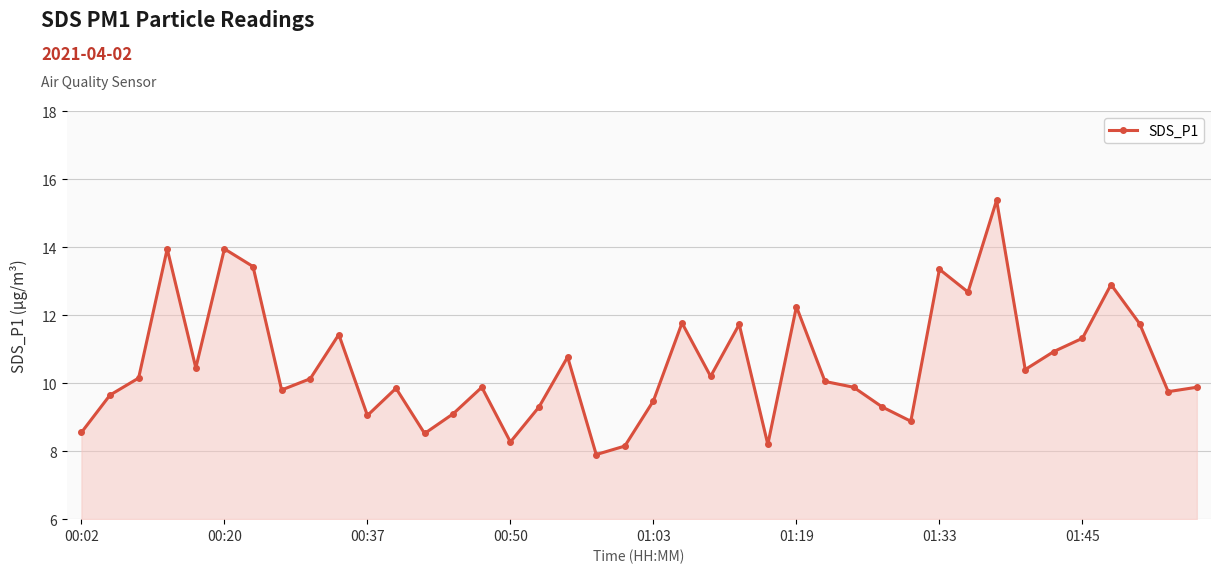

What is the average value?

10.6